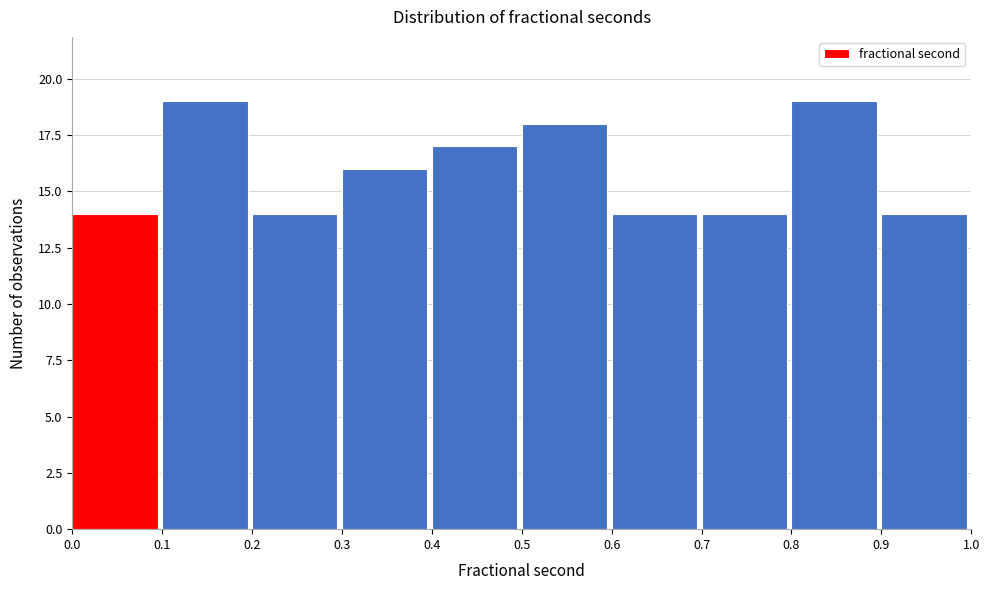

How tall is the bar that spans 0.6 to 0.7 on the x-axis? The values are not printed on the chart, so give them approximately, as read against the axis.

14